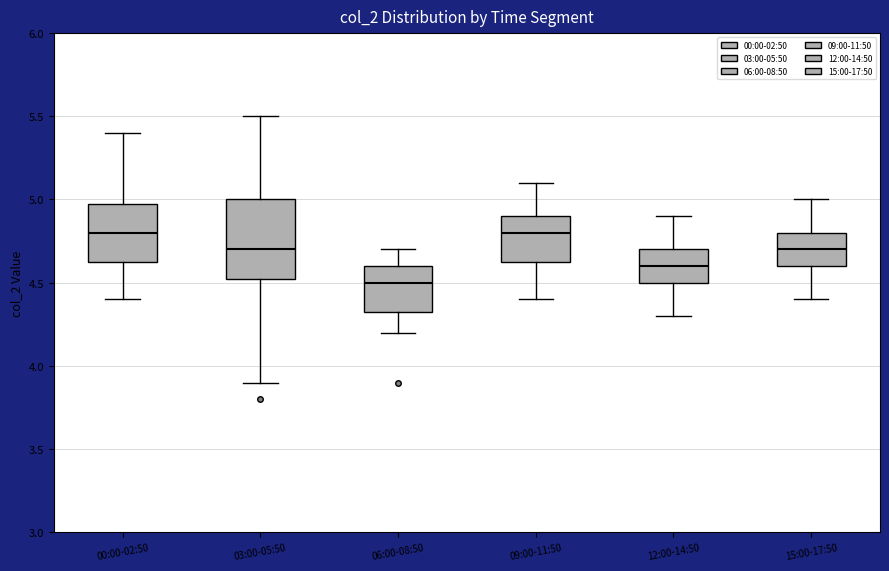

Comparing the boxes themselves (not the whiskers), which one is the tallest?

03:00-05:50